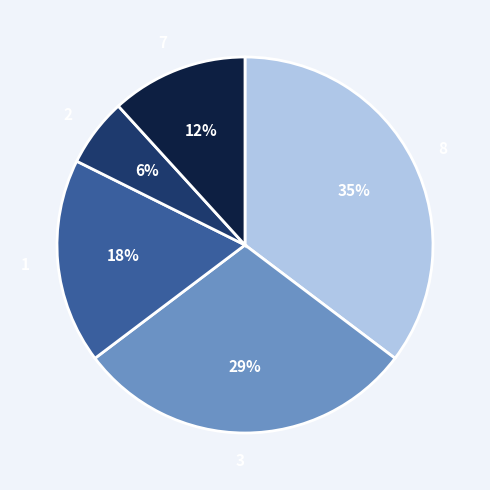

Is it true that 2 is 20% of the pie?

False